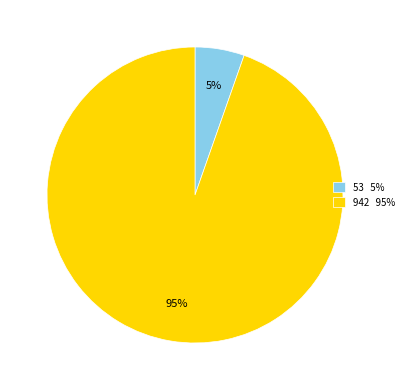

What is the ratio of the value at 53 to the value at 942?

0.1